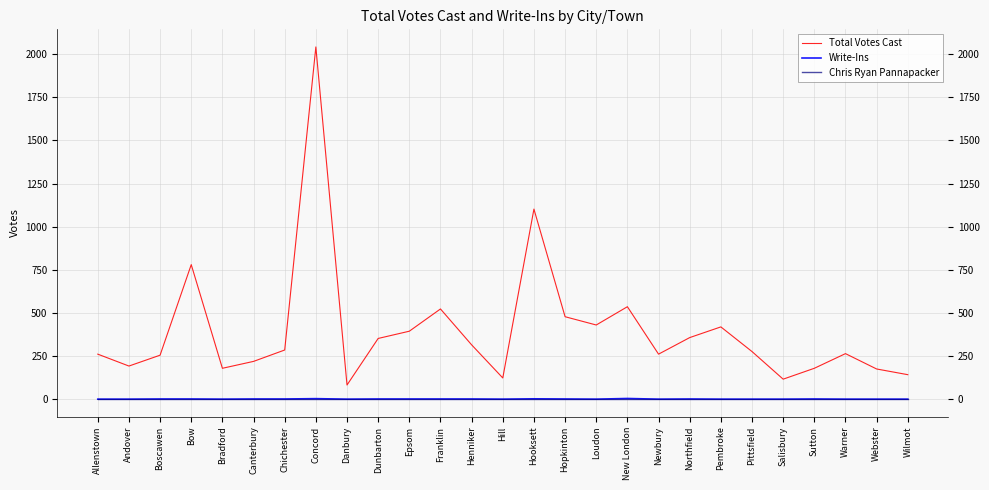

Count the number of data series in this chart.

3